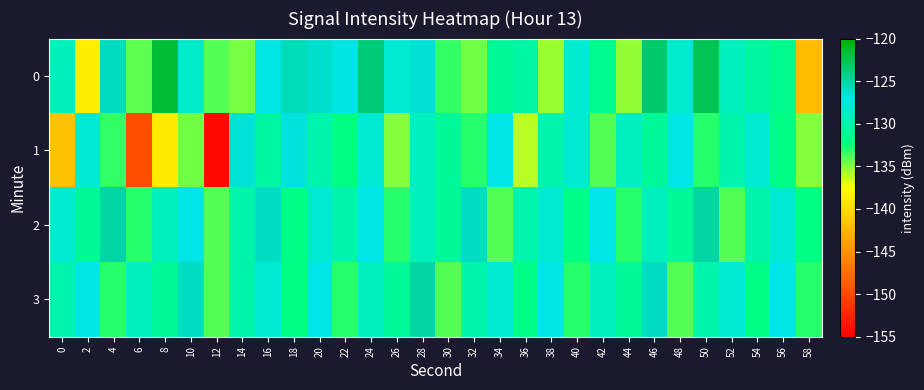

List the series in order of their peak value, lowest first.

1, 2, 3, 0